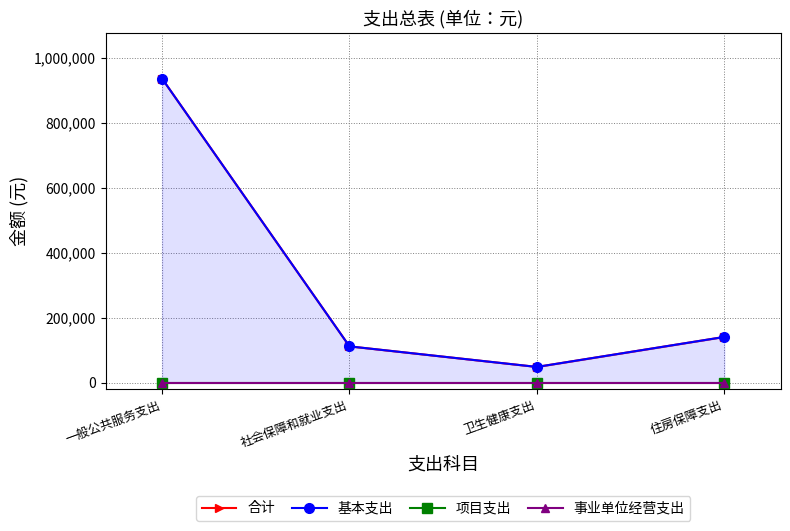

Reading right to left, what are all the values shown in this chart?

合计: 140941	48565	111888	936617
基本支出: 140941	48565	111888	936617
项目支出: 0	0	0	0
事业单位经营支出: 0	0	0	0